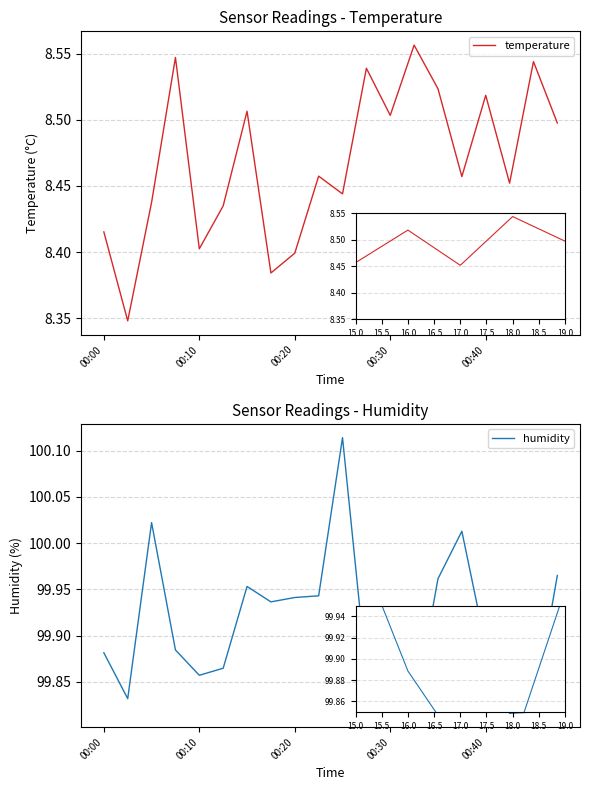

Is it true that humidity equals 39.6 at 16?

False